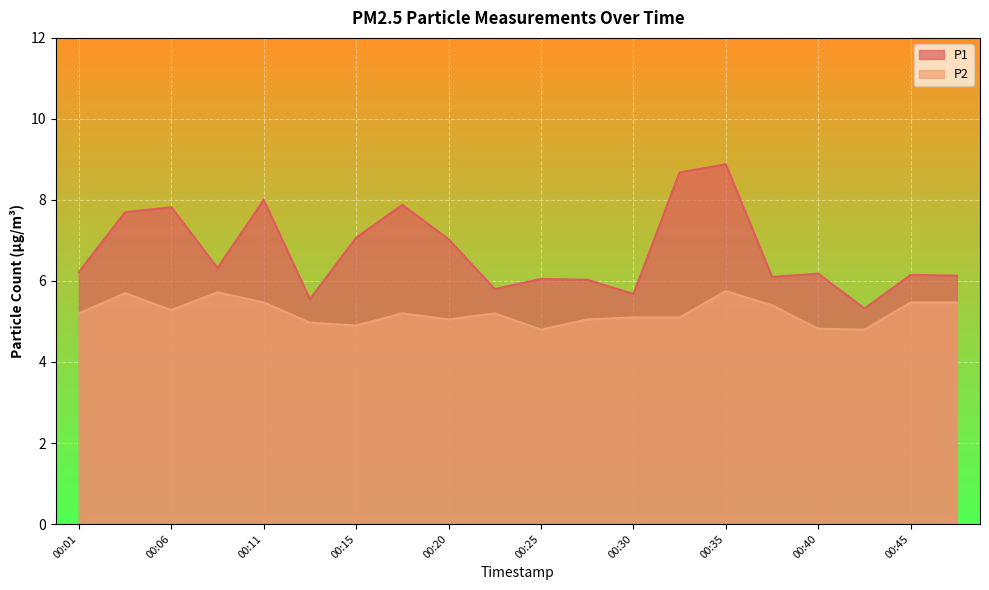

Rank the series by their average value, from lowest to highest.

P2, P1